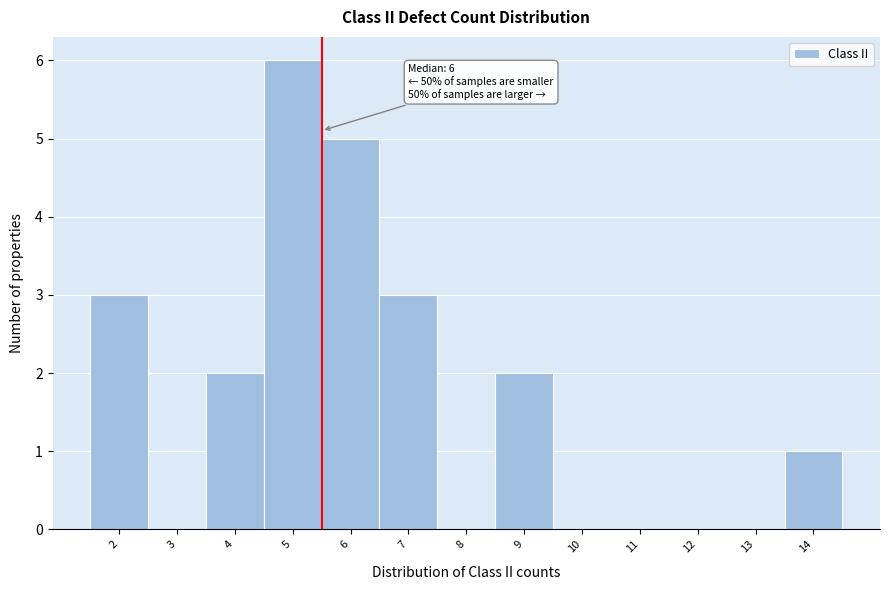

Over which range of the x-axis is the bar tallest?

4.5 to 5.5